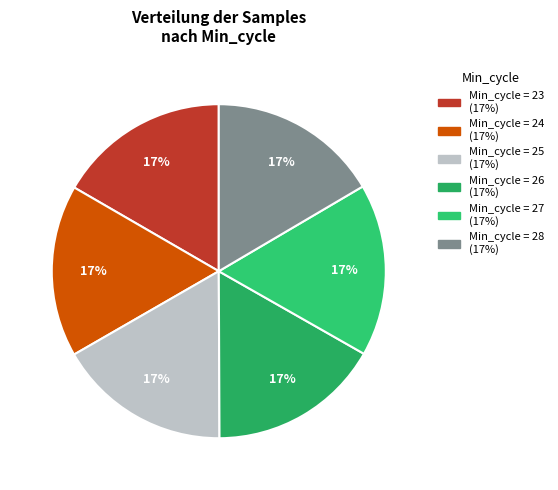

How many segments does this pie chart have?

6